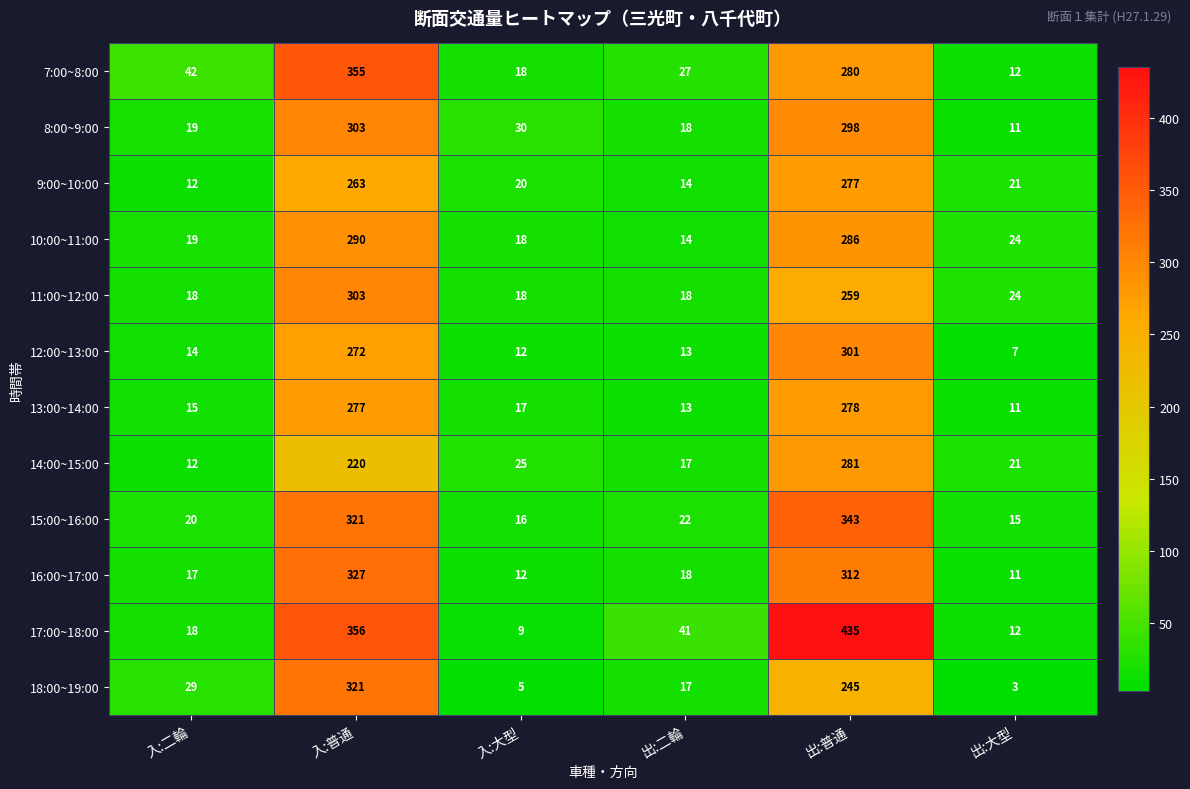

The value of 9:00~10:00 at 出:二輪 is 14. True or false?

True